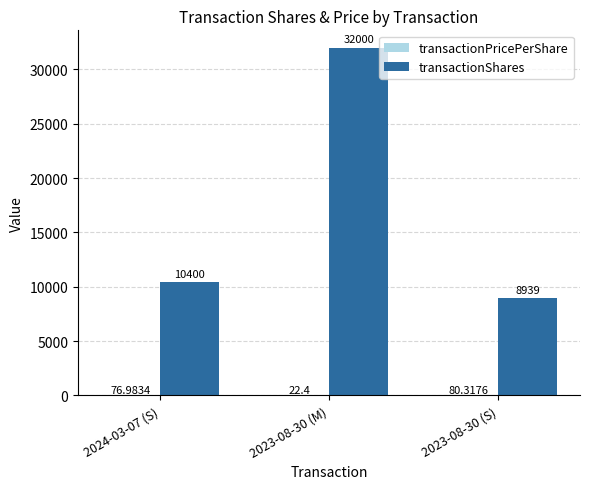

What is the sum of the transactionShares values at 2023-08-30 (M) and 2024-03-07 (S)?

42400.0